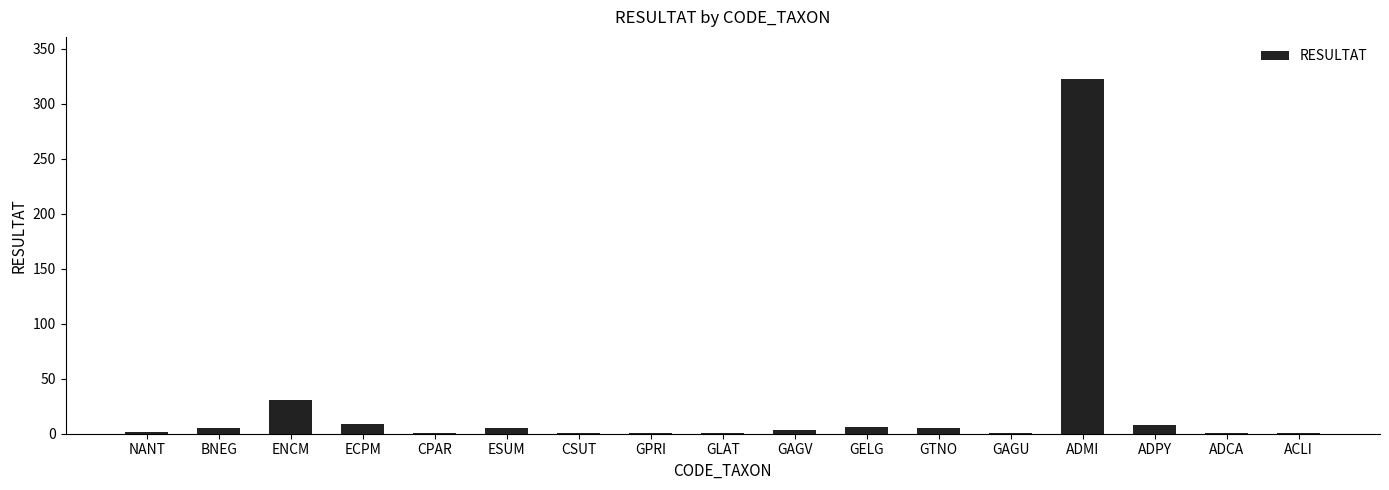

Where is the data nearest to the value 161?

ENCM